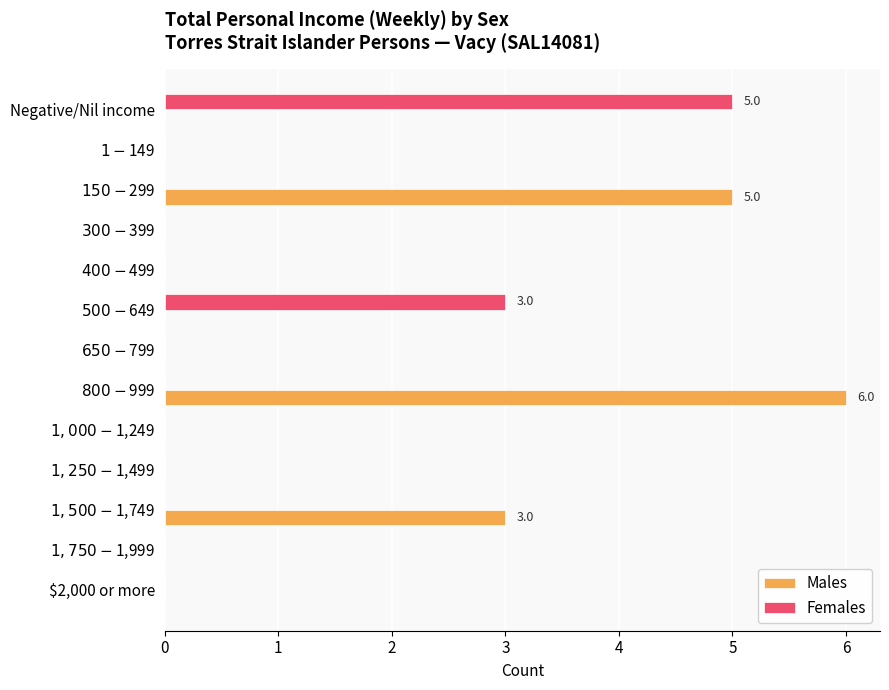

The Males series shows -3 at $2,000 or more. True or false?

False